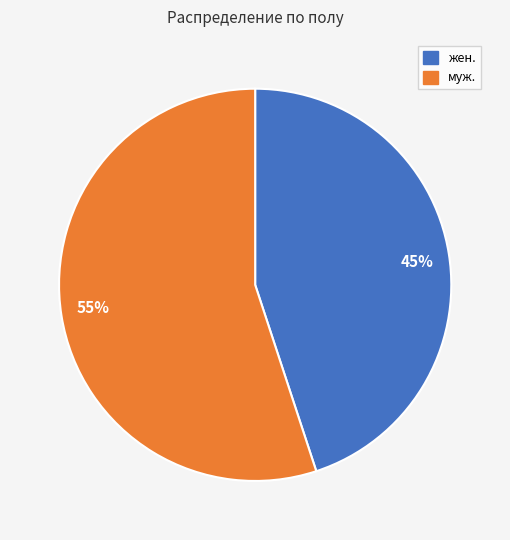

Do муж. and жен. together represent more than half of the pie?

Yes